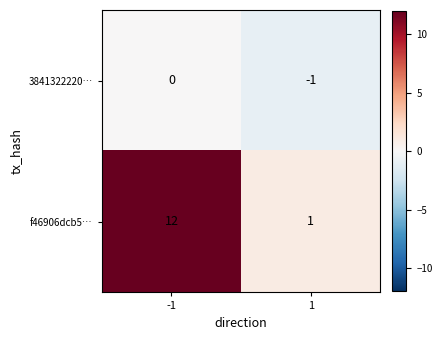

What is the difference between the highest and lowest values at -1?

12